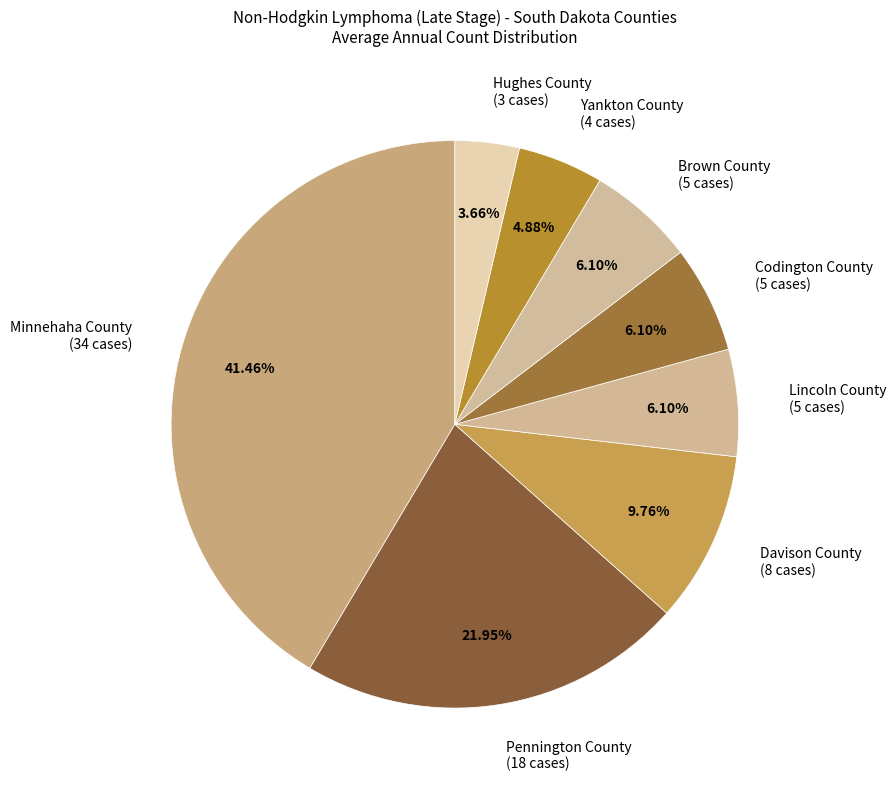

To the nearest percent, what is the difference between the largest and smallest slice percentages?

38%